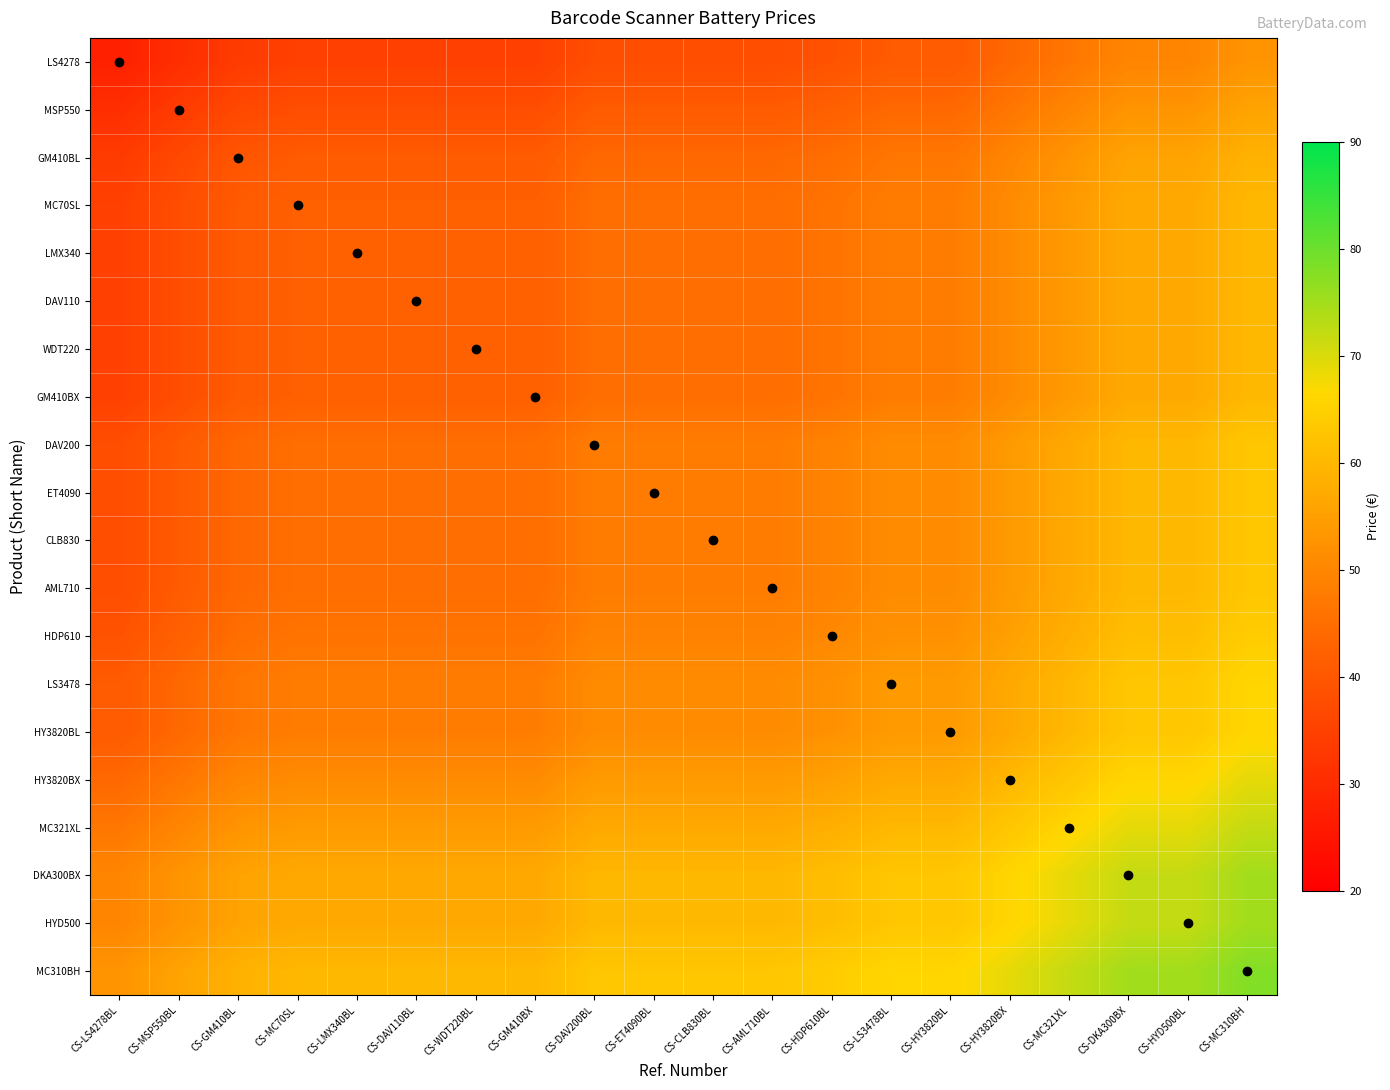

Which series has the largest total across all categories?

MC310BH